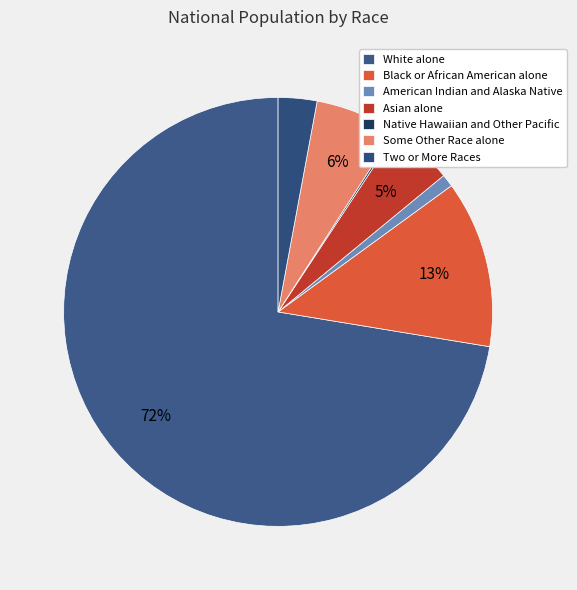

Which slice is the smallest?

Native Hawaiian and Other Pacific